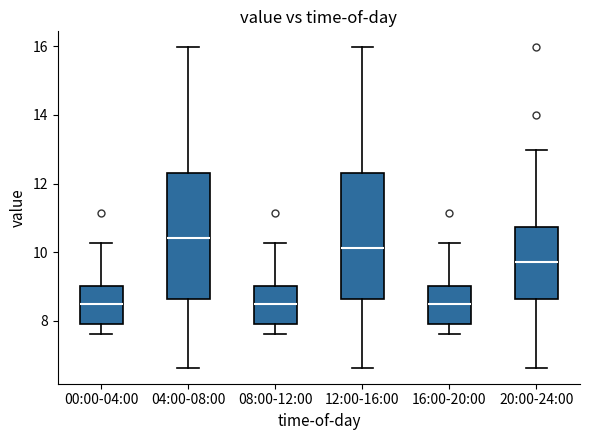

Reading left to right, transcribe this box plot: for each box, give where its median line is, the range the box spans, and where its two whiskers end, as read against the y-axis. The values are not printed on the chart, so give them approximately, as read against the axis.

00:00-04:00: median 8.4, box 7.8 to 9.0, whiskers 7.6 to 10.2
04:00-08:00: median 10.4, box 8.6 to 12.4, whiskers 6.6 to 16.0
08:00-12:00: median 8.4, box 7.8 to 9.0, whiskers 7.6 to 10.2
12:00-16:00: median 10.2, box 8.6 to 12.4, whiskers 6.6 to 16.0
16:00-20:00: median 8.4, box 7.8 to 9.0, whiskers 7.6 to 10.2
20:00-24:00: median 9.8, box 8.6 to 10.8, whiskers 6.6 to 13.0